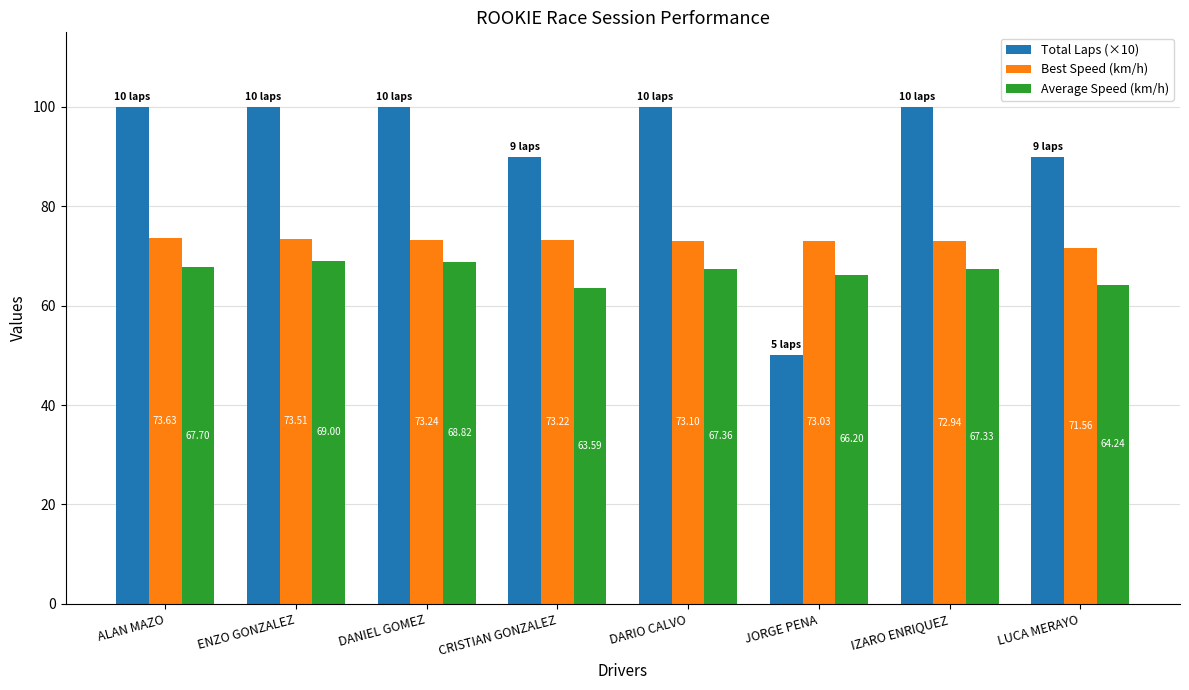

Which category has the lowest value in the Best Speed (km/h) series?

LUCA MERAYO